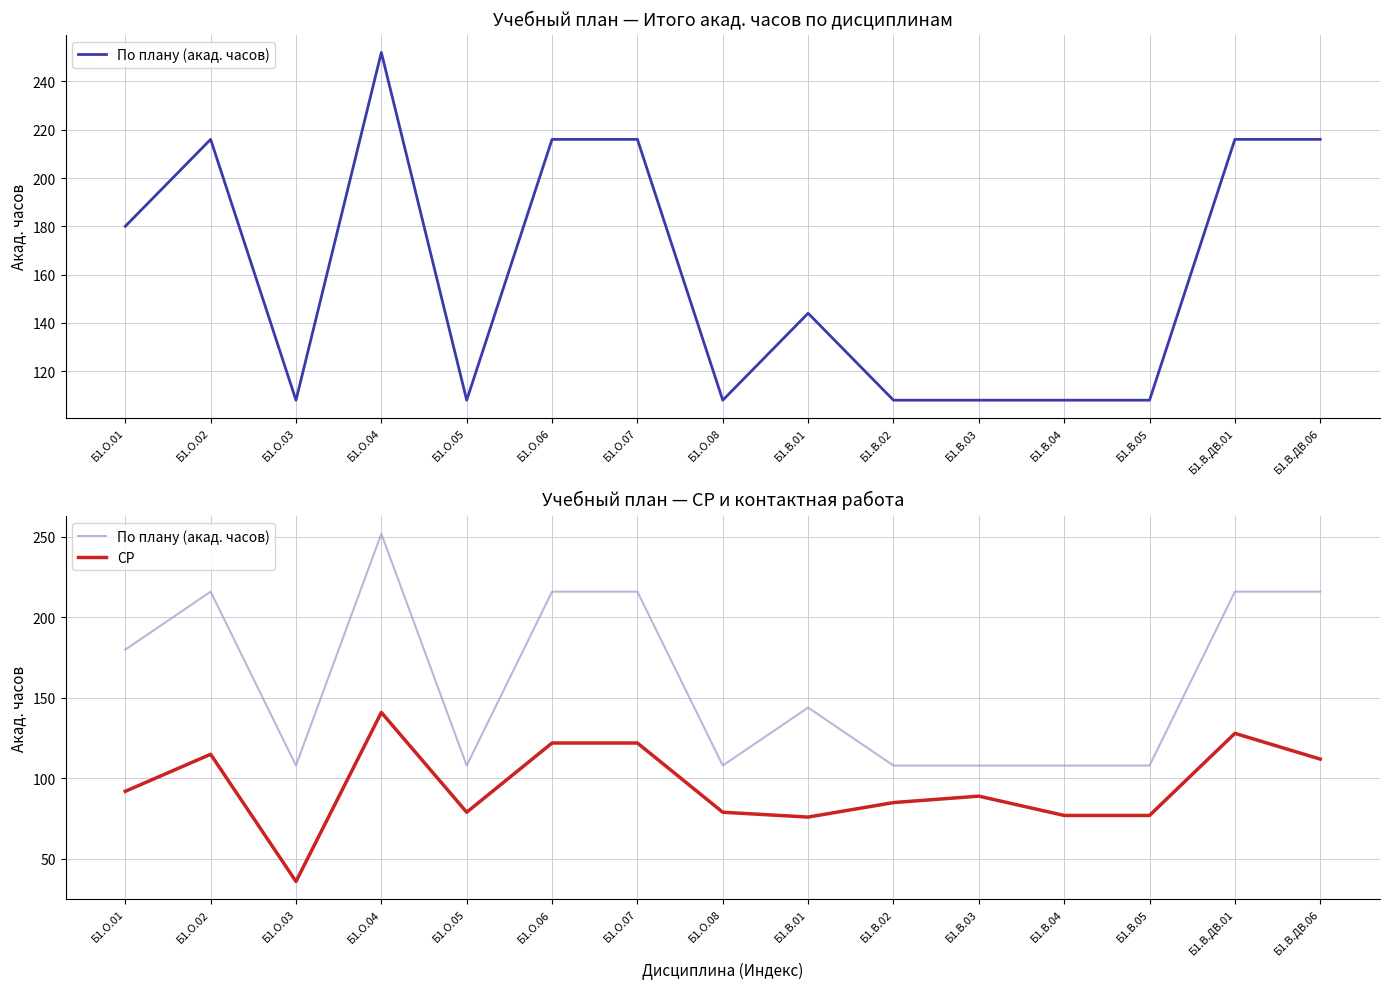

What is the spread (max minus min) of values at Б1.В.ДВ.01?

88